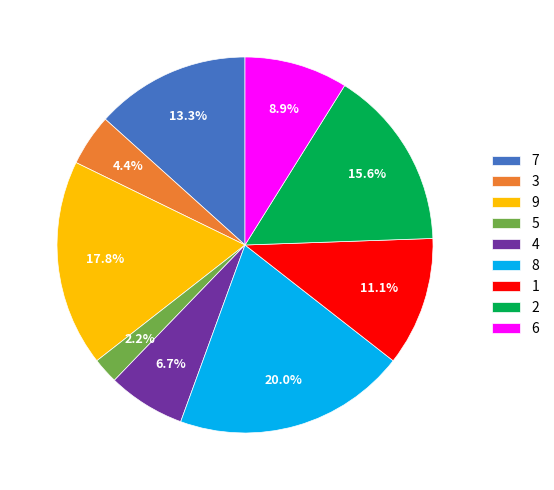

Rank the categories by value from lowest to highest.

5, 3, 4, 6, 1, 7, 2, 9, 8